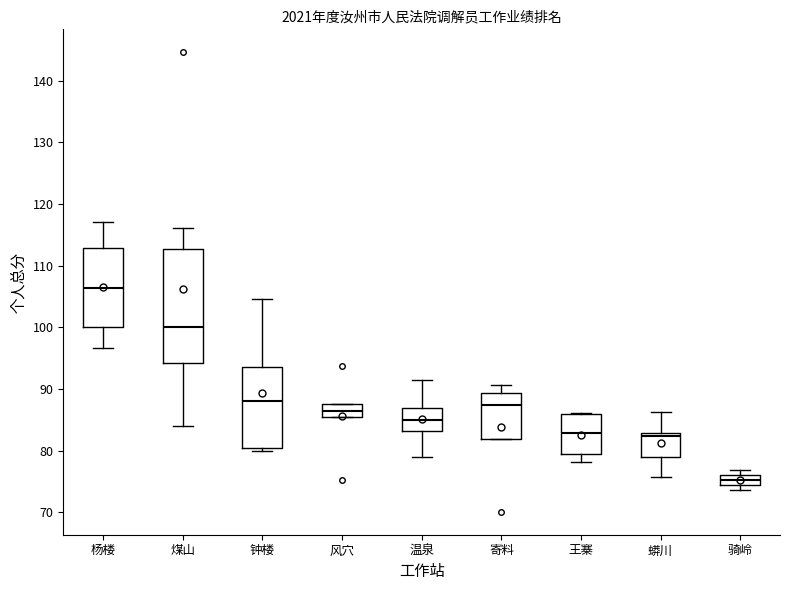

Reading left to right, transcribe this box plot: for each box, give where its median line is, the range the box spans, and where its two whiskers end, as read against the y-axis. The values are not printed on the chart, so give them approximately, as read against the axis.

杨楼: median 106, box 100 to 113, whiskers 97 to 117
煤山: median 100, box 94 to 113, whiskers 84 to 116
钟楼: median 88, box 80 to 94, whiskers 80 (just below the box's lower edge) to 105
风穴: median 86, box 85 to 88, whiskers 85 to 88
温泉: median 85, box 83 to 87, whiskers 79 to 92
寄料: median 87, box 82 to 89, whiskers 82 to 91
王寨: median 83, box 79 to 86, whiskers 78 to 86
蟒川: median 82, box 79 to 83, whiskers 76 to 86
骑岭: median 75, box 74 to 76, whiskers 74 (just below the box's lower edge) to 77